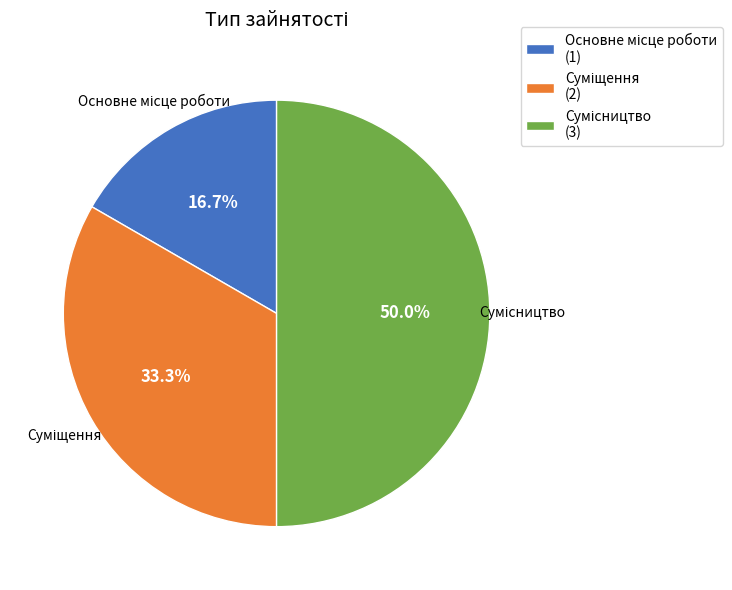

To the nearest percent, what is the combined percentage of Суміщення and Основне місце роботи?

50%